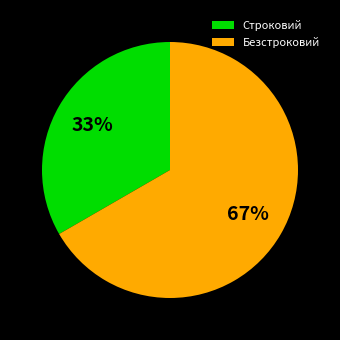

Is Безстроковий the majority of the pie?

Yes